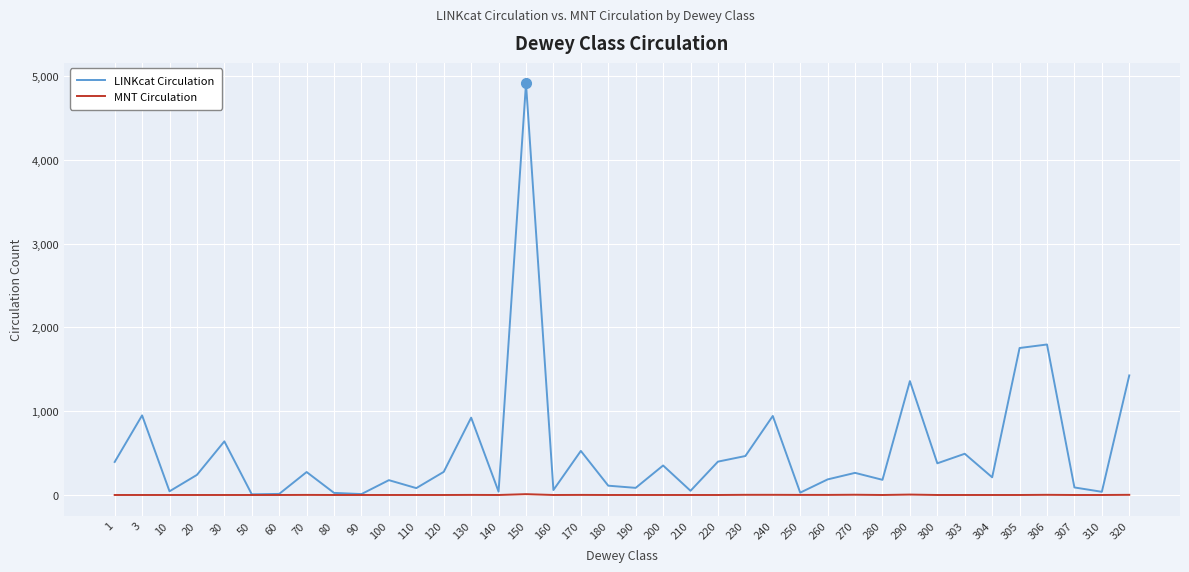

Does the chart have visible grid lines?

Yes